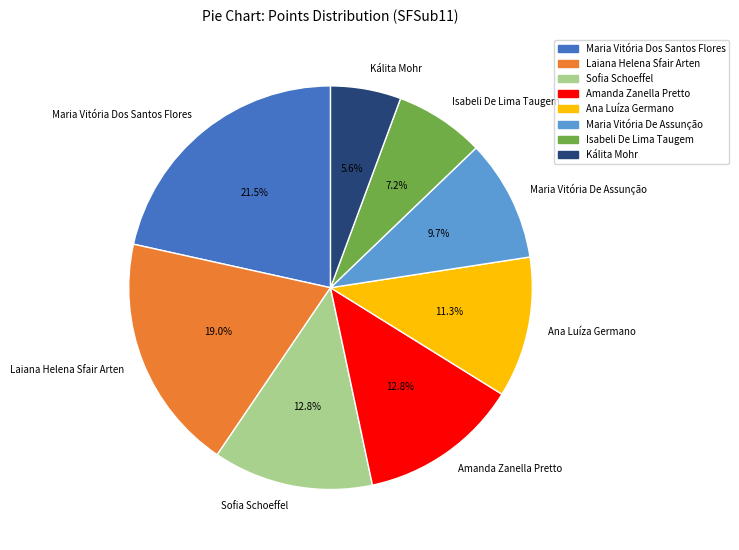

What percentage is NOT represented by Isabeli De Lima Taugem?

92.8%